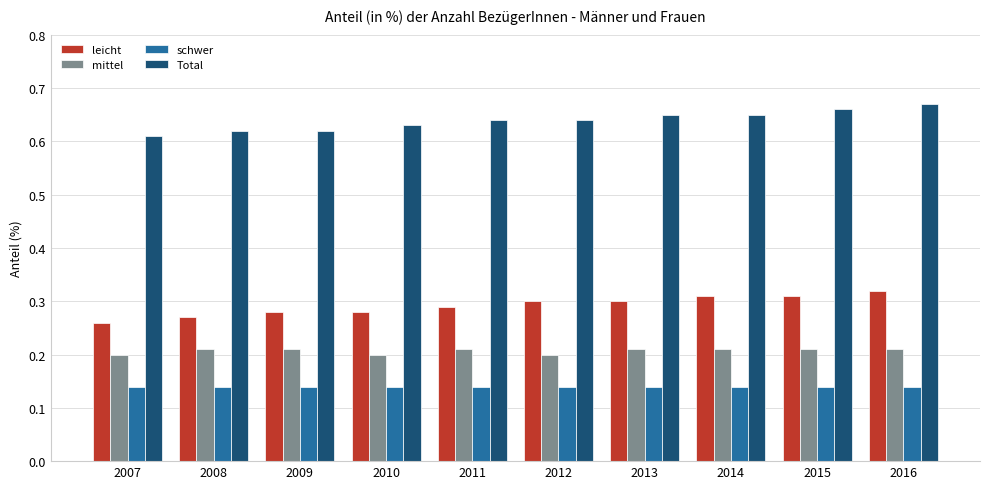

What is the total value across all series at 2011?

1.3